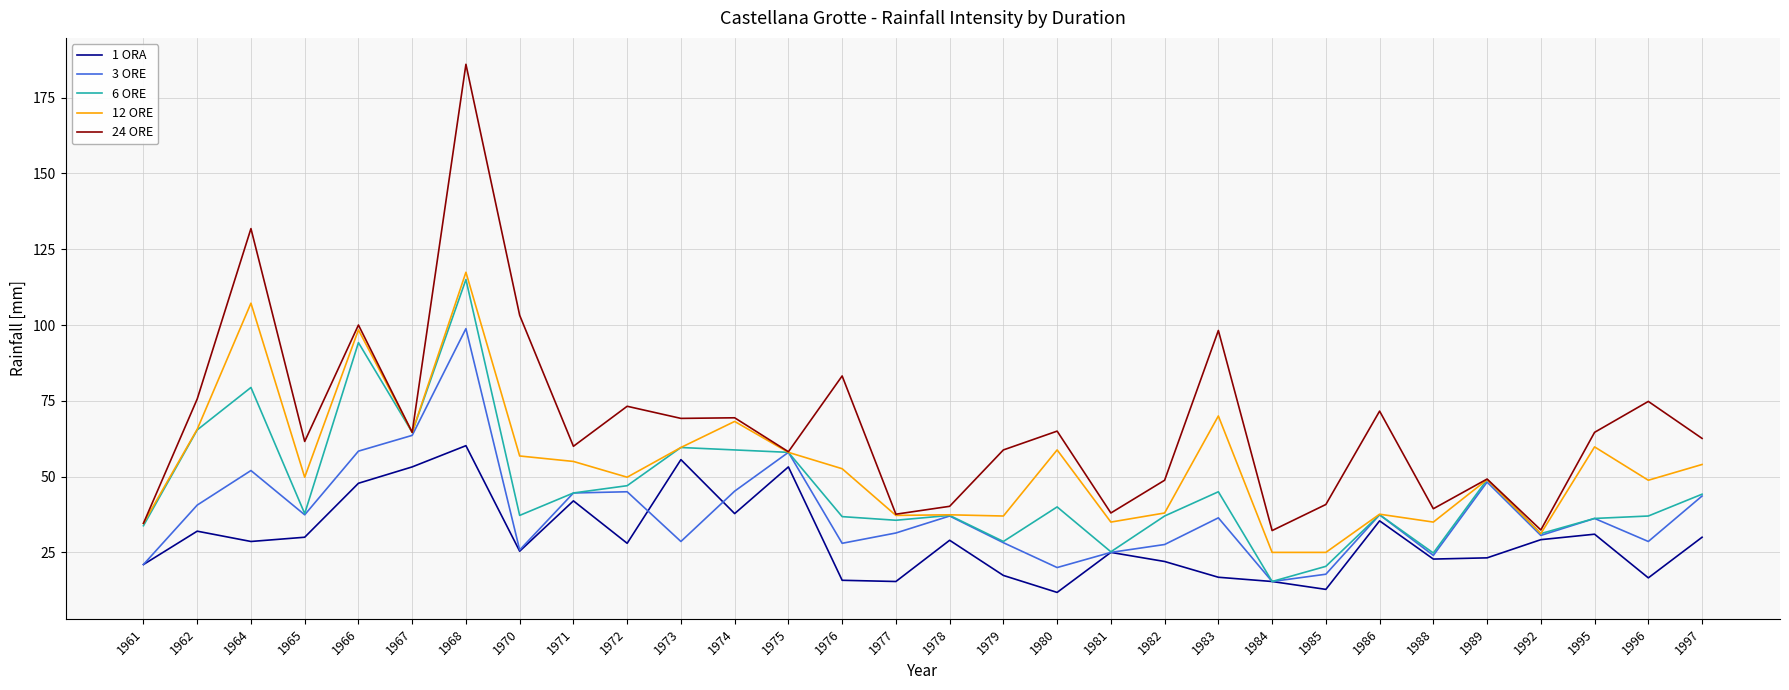

Which series changed the most between 1973 and 1988?

6 ORE